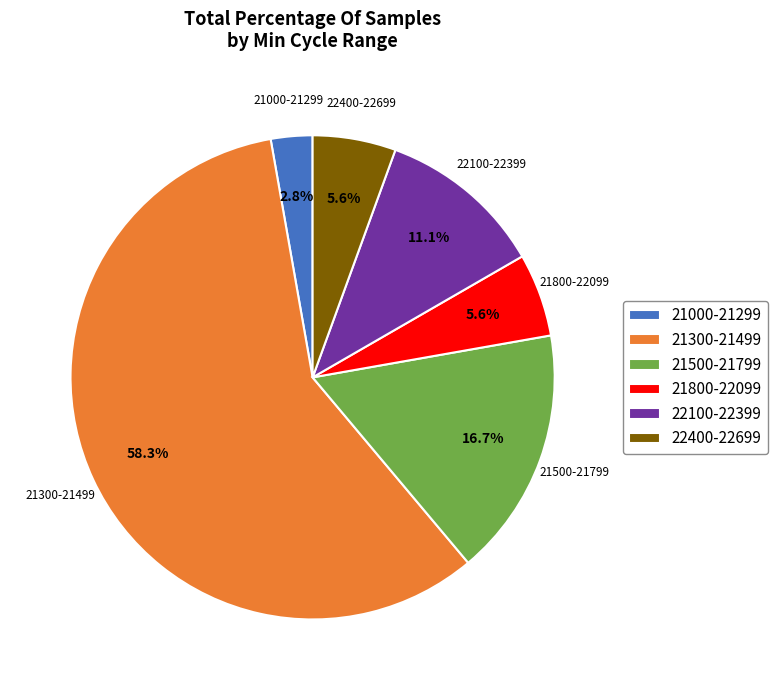

How many segments does this pie chart have?

6